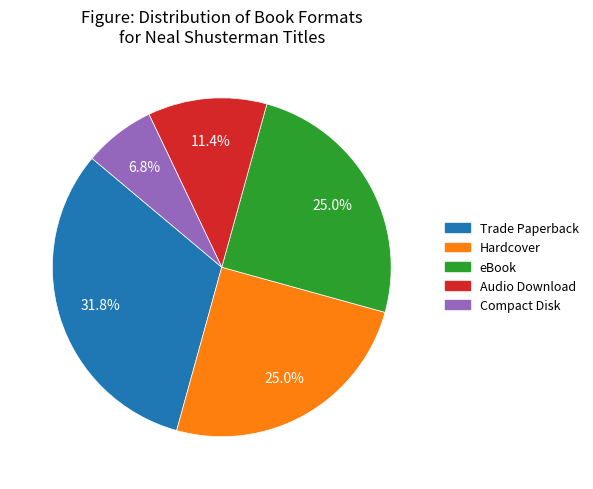

What portion of the pie excludes eBook?

75.0%